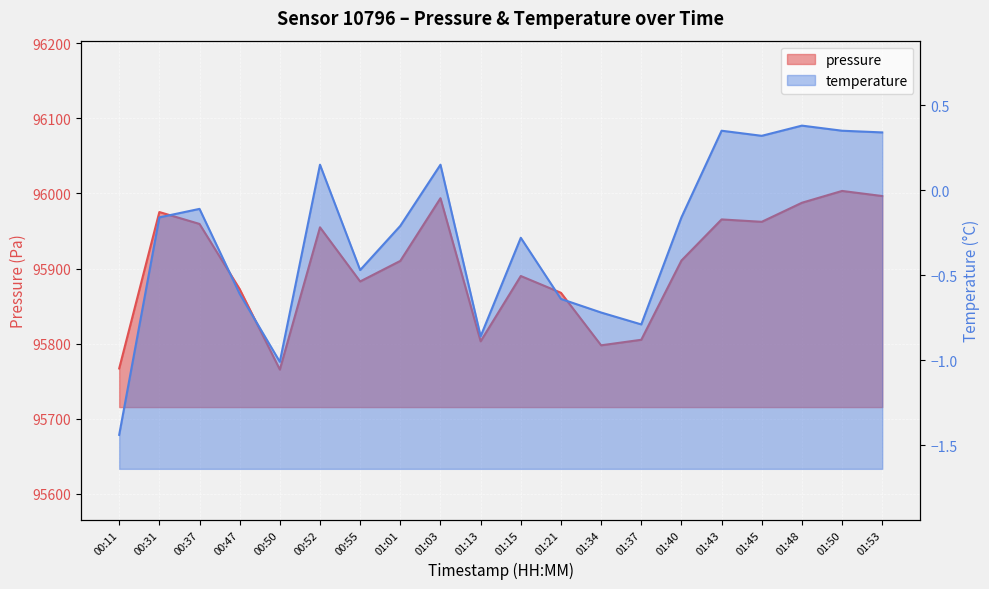

At 01:21, list the series in order from smallest to largest.

temperature, pressure